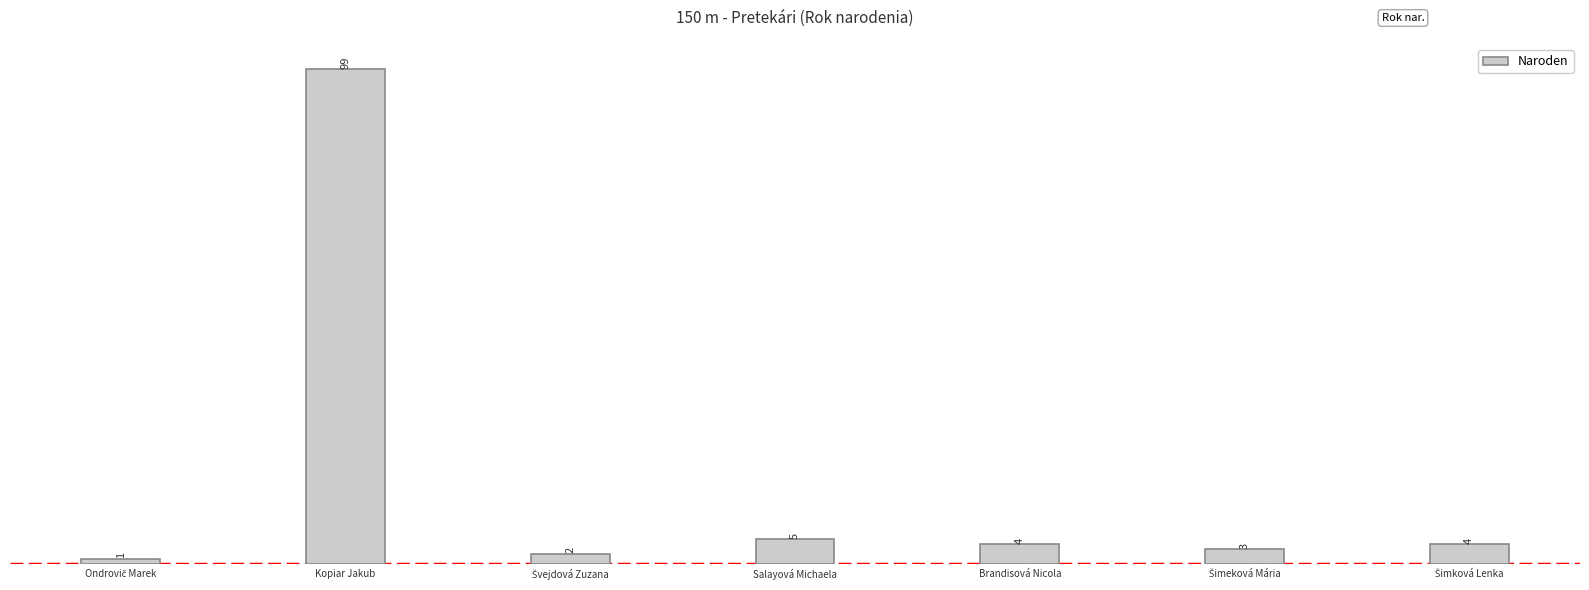

Which has a higher value, Kopiar Jakub or Salayová Michaela?

Kopiar Jakub